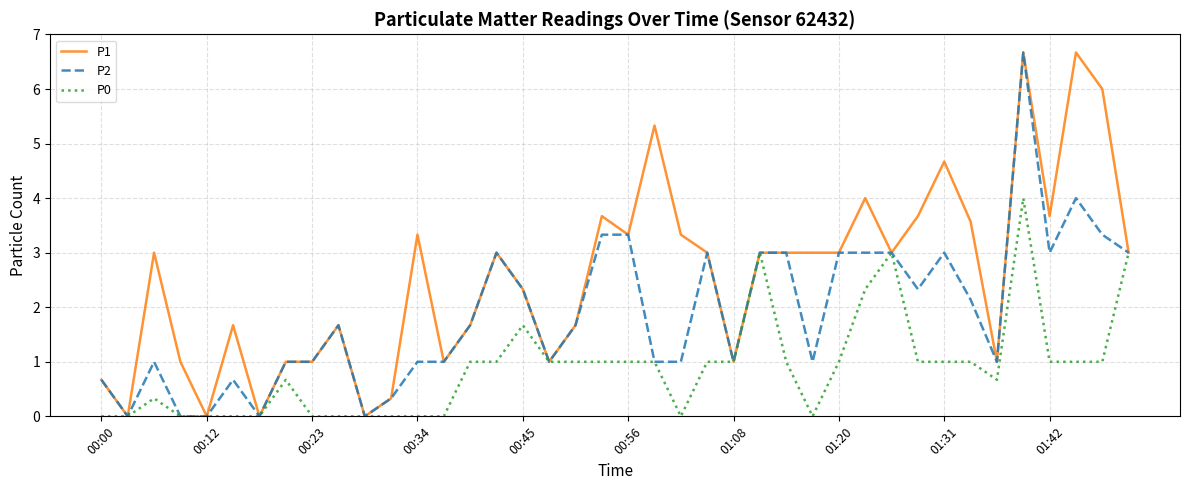

How many lines are shown in the chart?

3